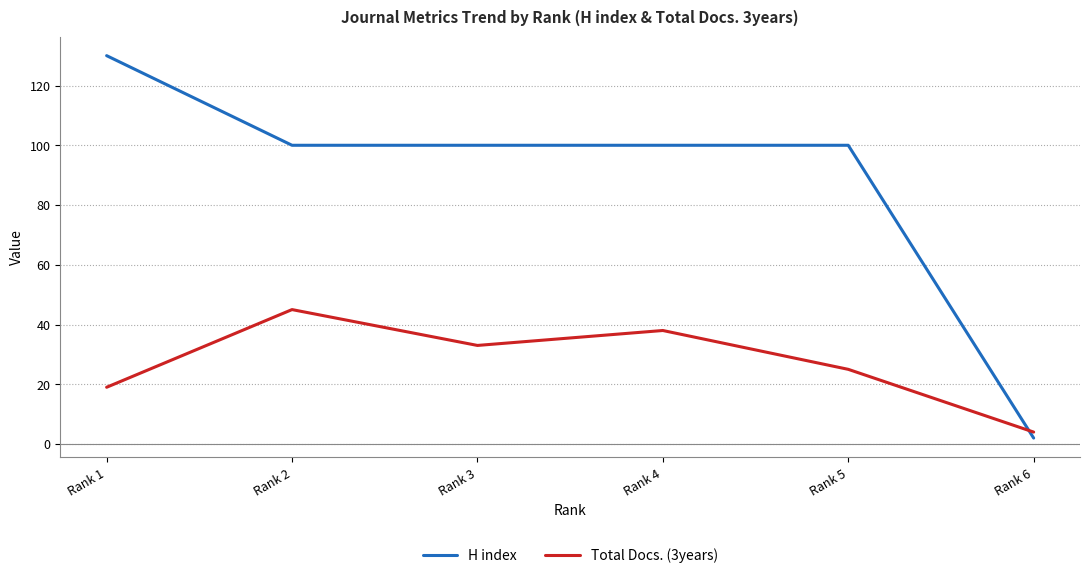

What is the minimum value shown in the chart?

2